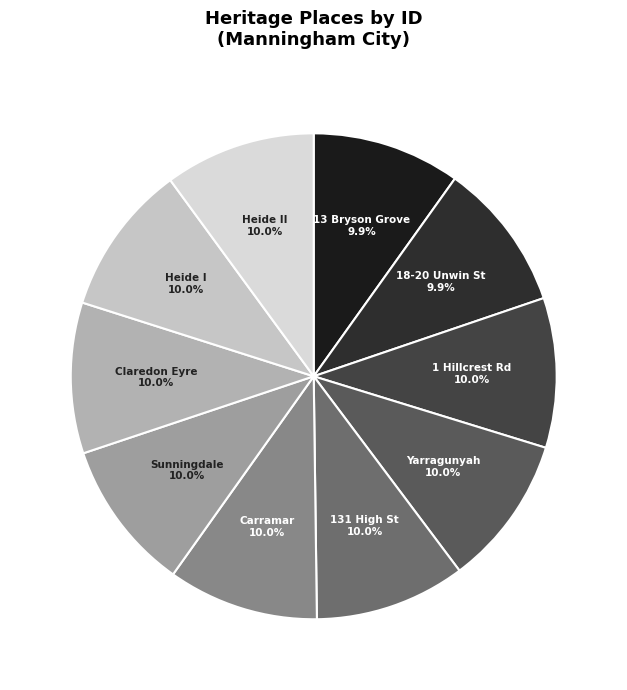

What is the ratio of the value at 1 Hillcrest Rd to the value at 18-20 Unwin St?

1.0